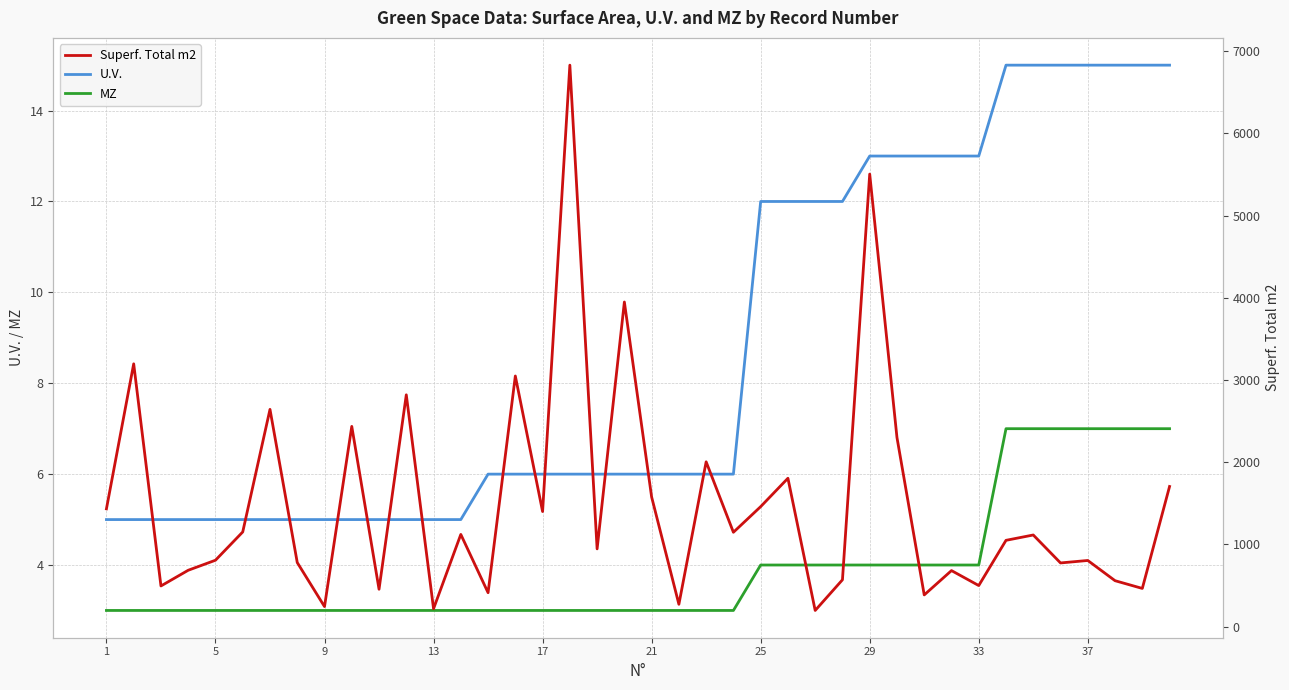

True or false: U.V. and MZ intersect in this chart.

False